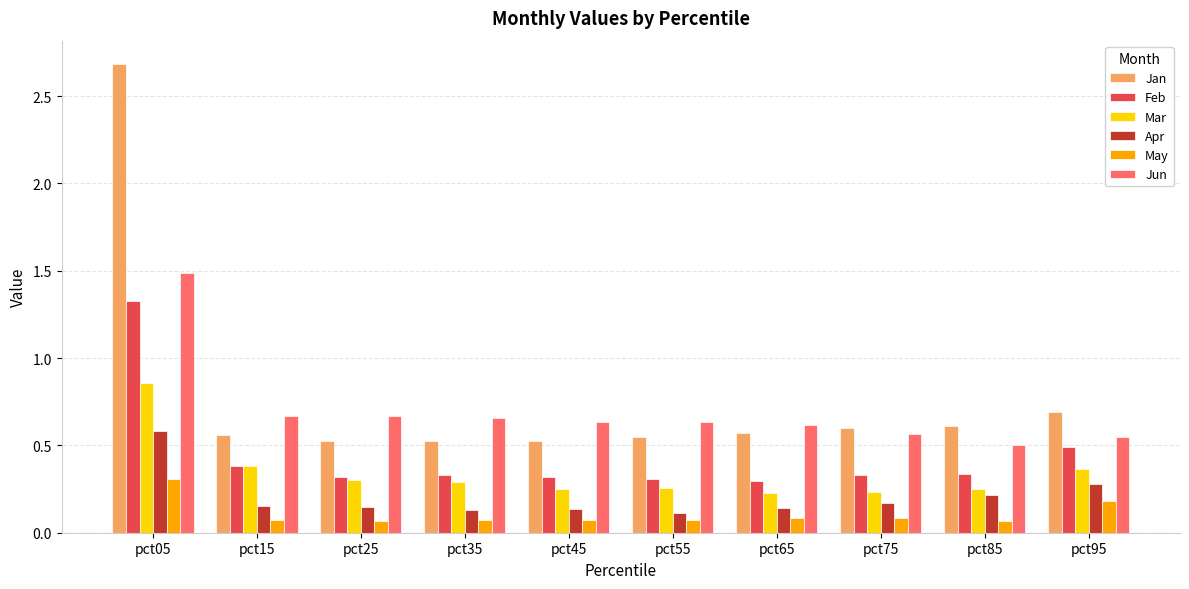

What is the maximum value shown in the chart?

2.7